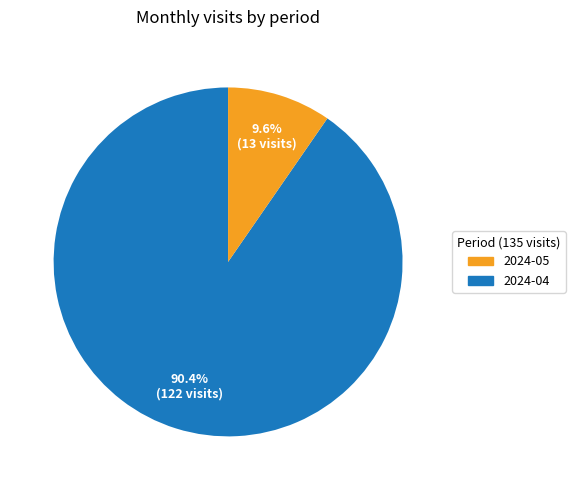

Is there a majority slice in this chart?

Yes